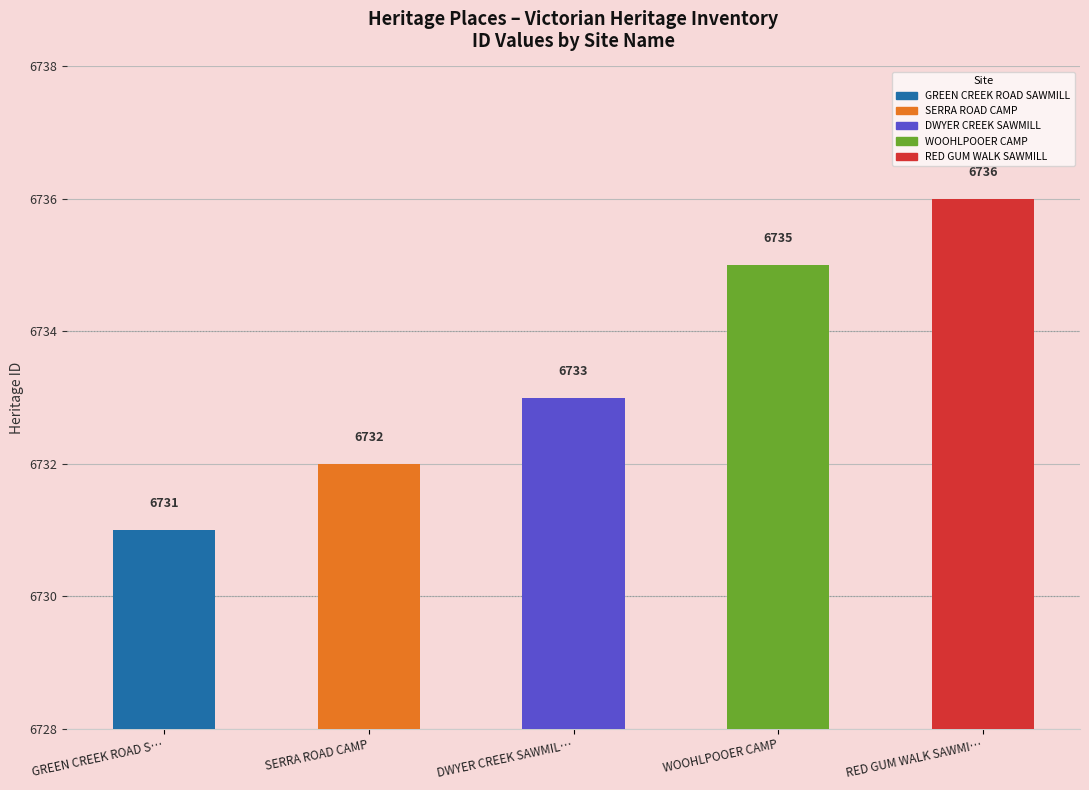

What is the difference between the maximum and second lowest values?

4